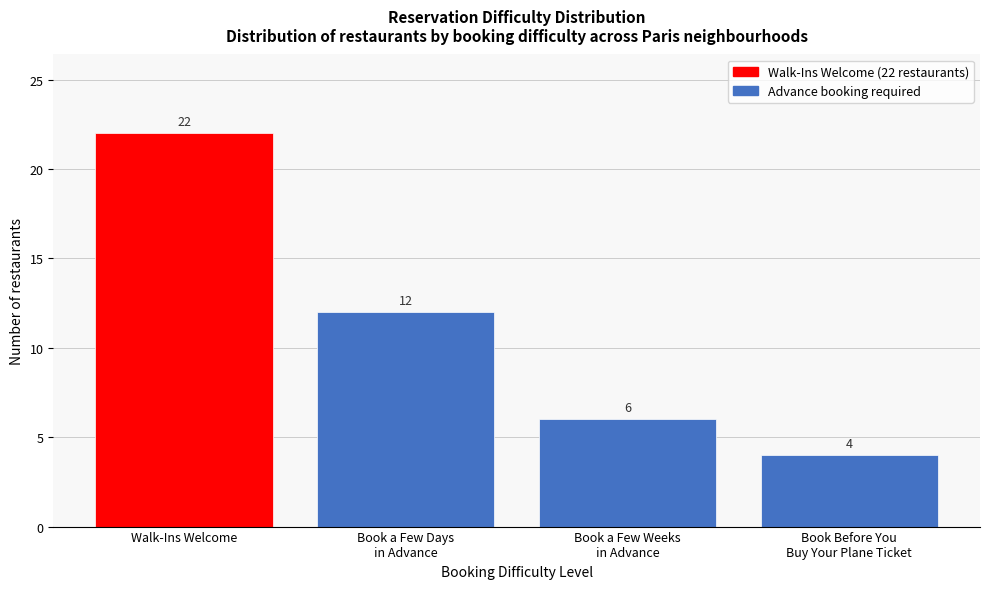

Reading right to left, list all the values displayed in this chart.

4	6	12	22